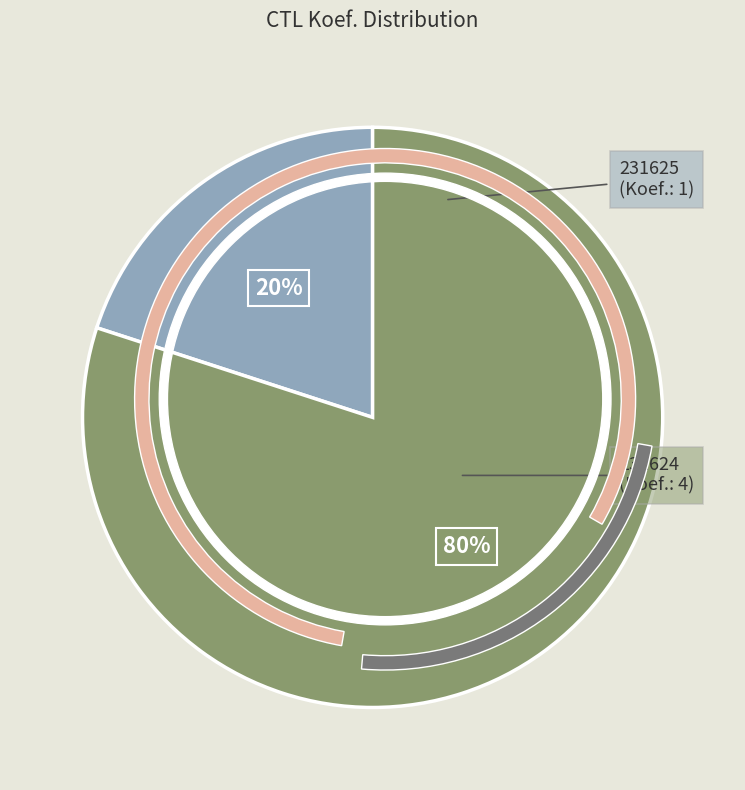

Which category accounts for the majority?

231624